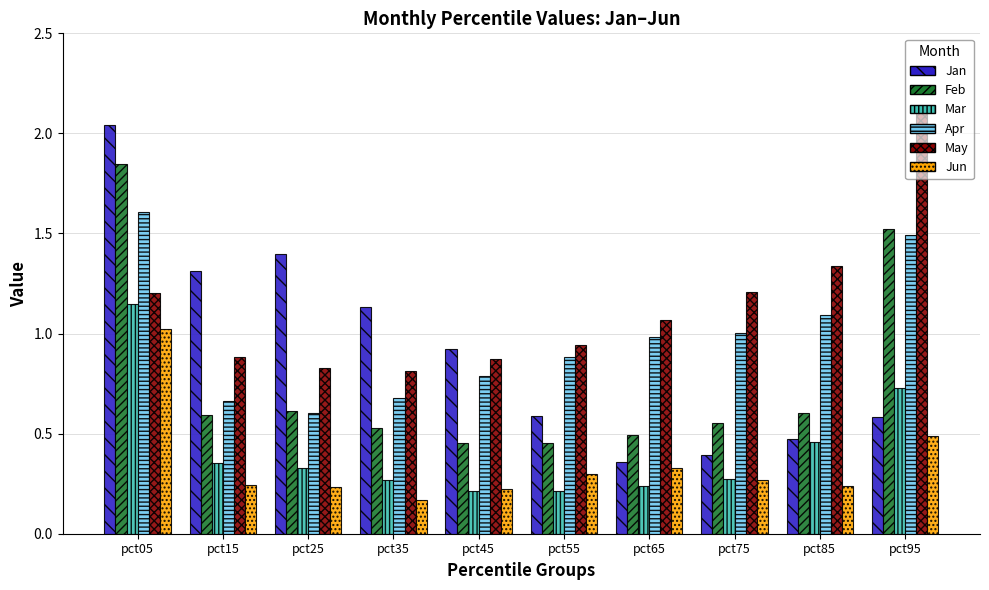

What is the highest value of the Jun series?

1.0